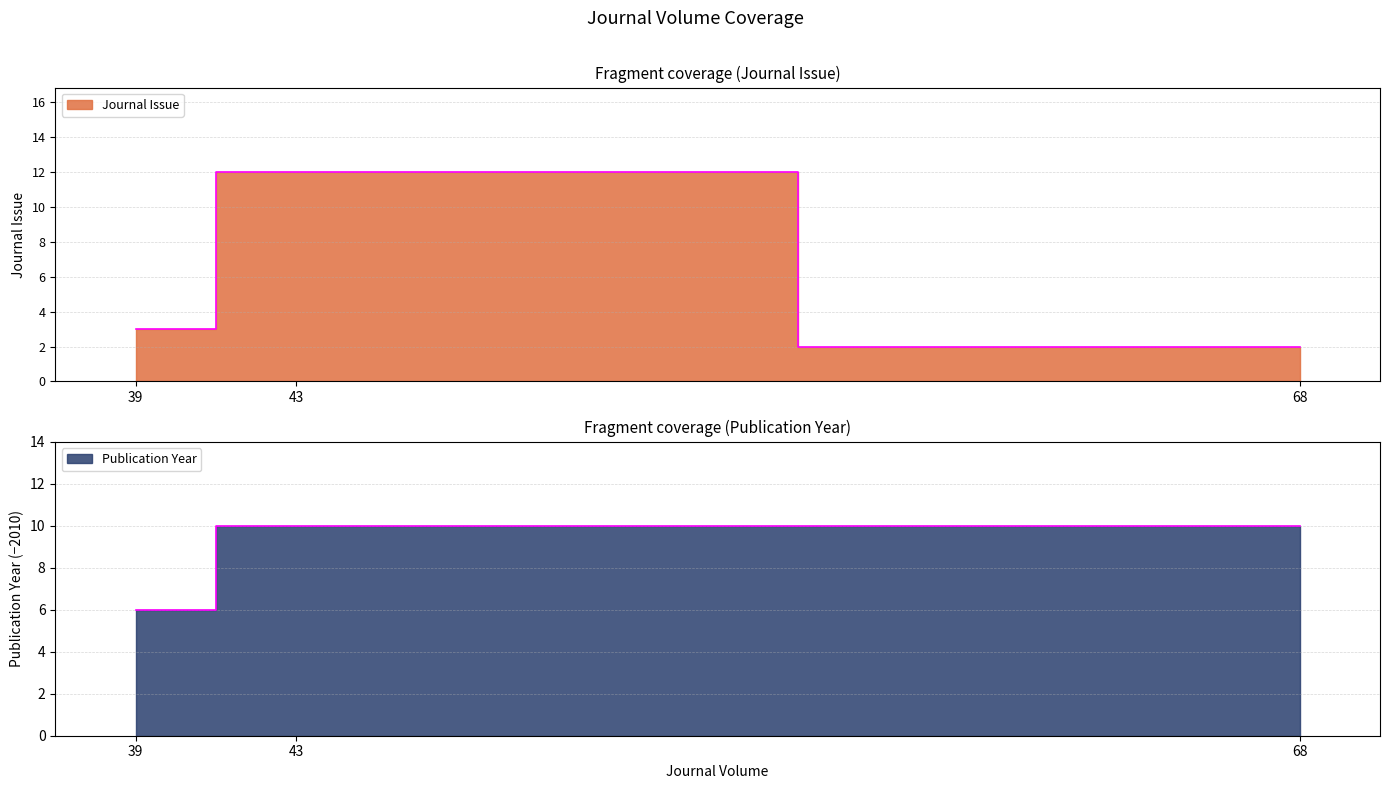

How many data points does each series have?

3